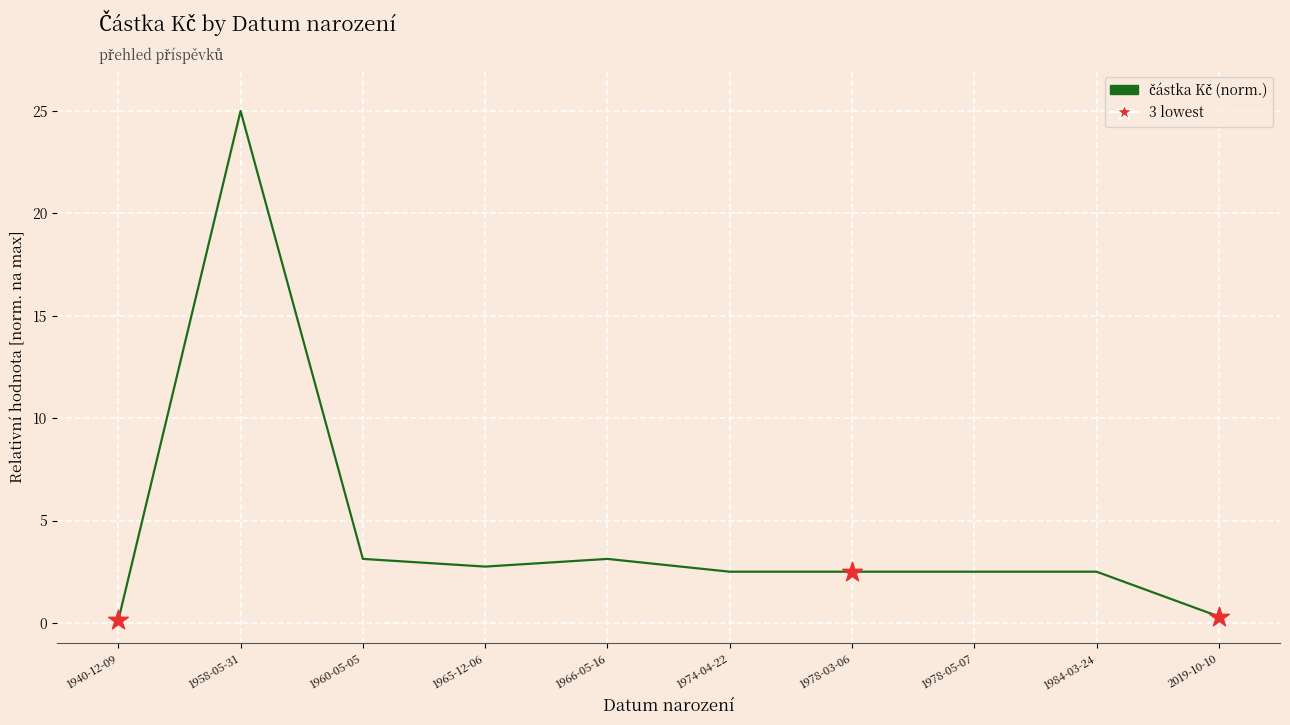

What is the change in value from 1940-12-09 to 1960-05-05?

+3.0